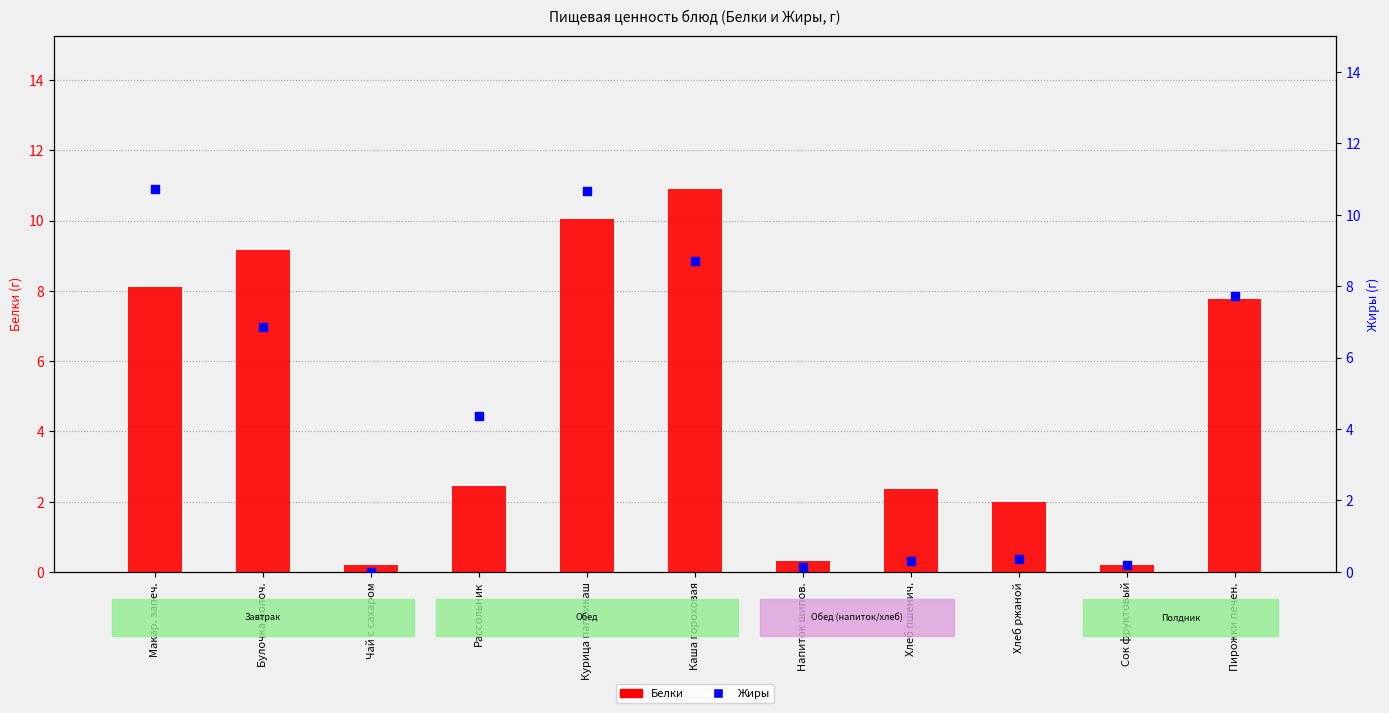

Which series has the widest spread of Y values?

Жиры